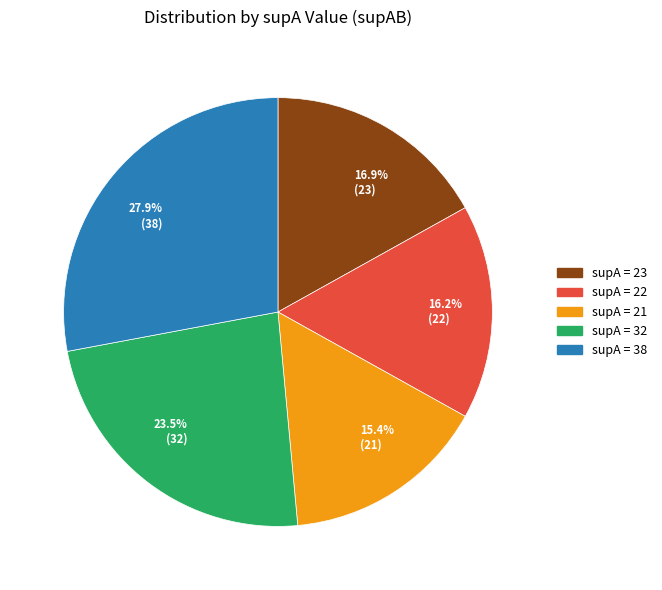

Does any single category account for the majority?

No